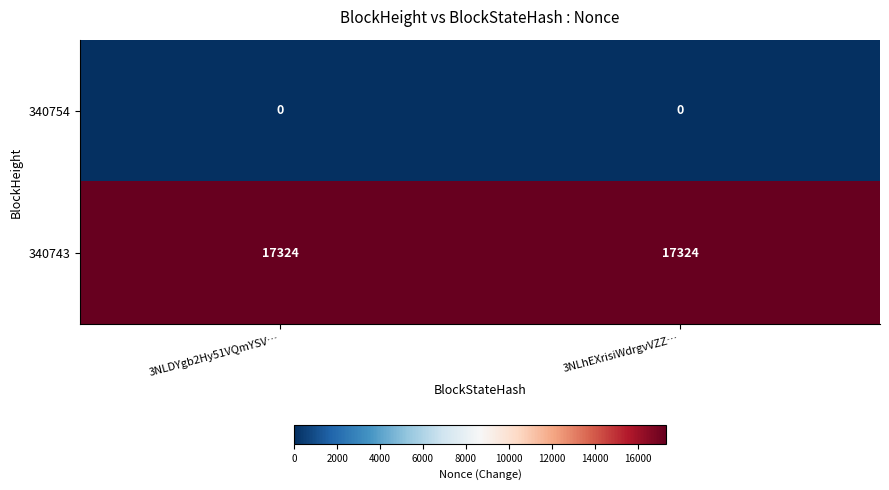

Reading left to right, extract all data points from this chart.

340754: 3NLDYgb2Hy51VQmYSV…=0	3NLhEXrisiWdrgvVZZ…=0
340743: 3NLDYgb2Hy51VQmYSV…=17324	3NLhEXrisiWdrgvVZZ…=17324